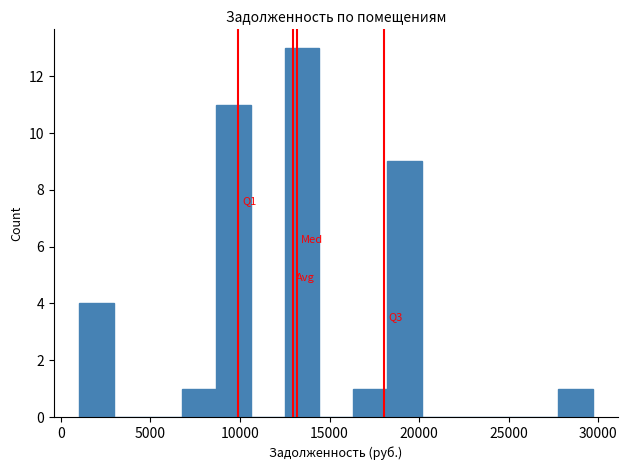

Around what value on the x-axis is the tallest bar? Give the approximate position of its centre, as read against the axis.

13500